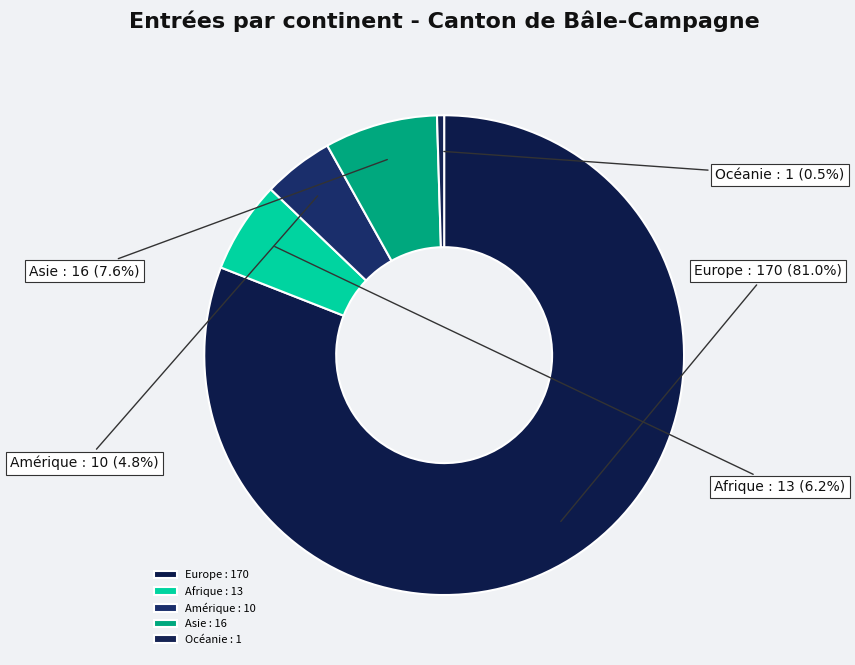

To the nearest percent, what is the combined percentage of Amérique and Asie?

12%